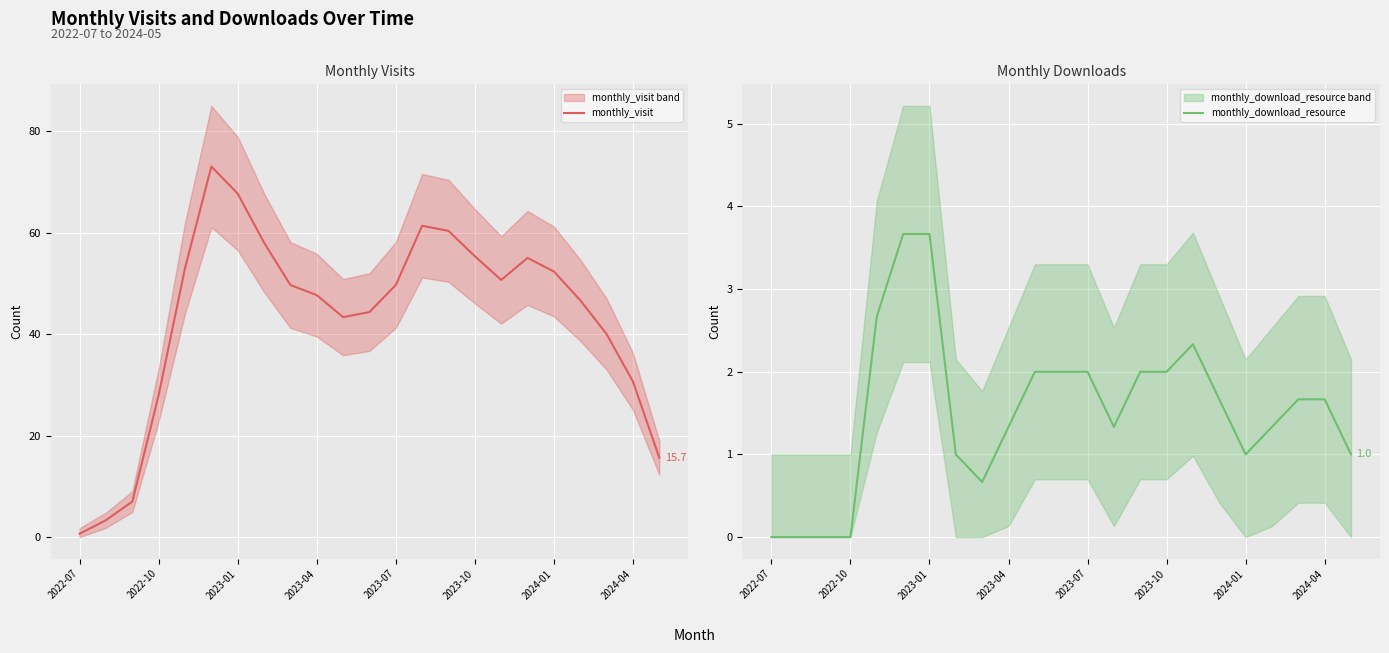

Is this an area chart (filled region under the line)?

No